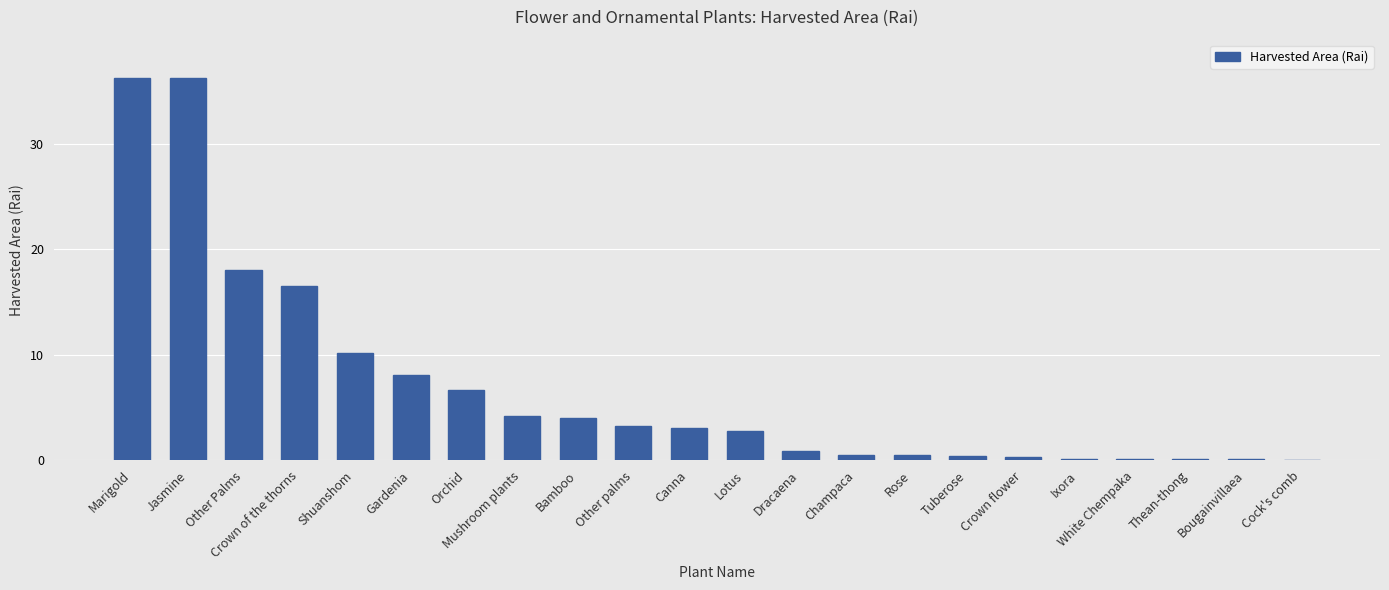

What is the change in value from Jasmine to Other Palms?

-18.2